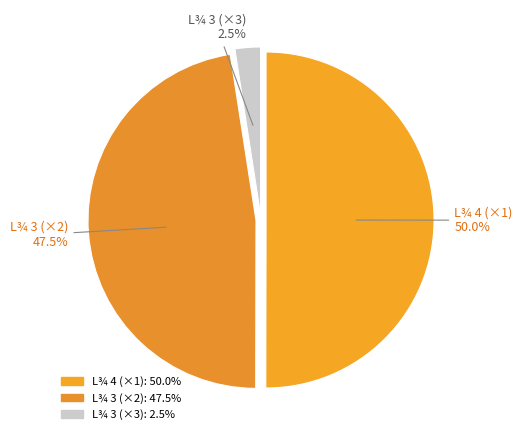

Which has a higher value, L¾ 3 (×3) or L¾ 4 (×1)?

L¾ 4 (×1)